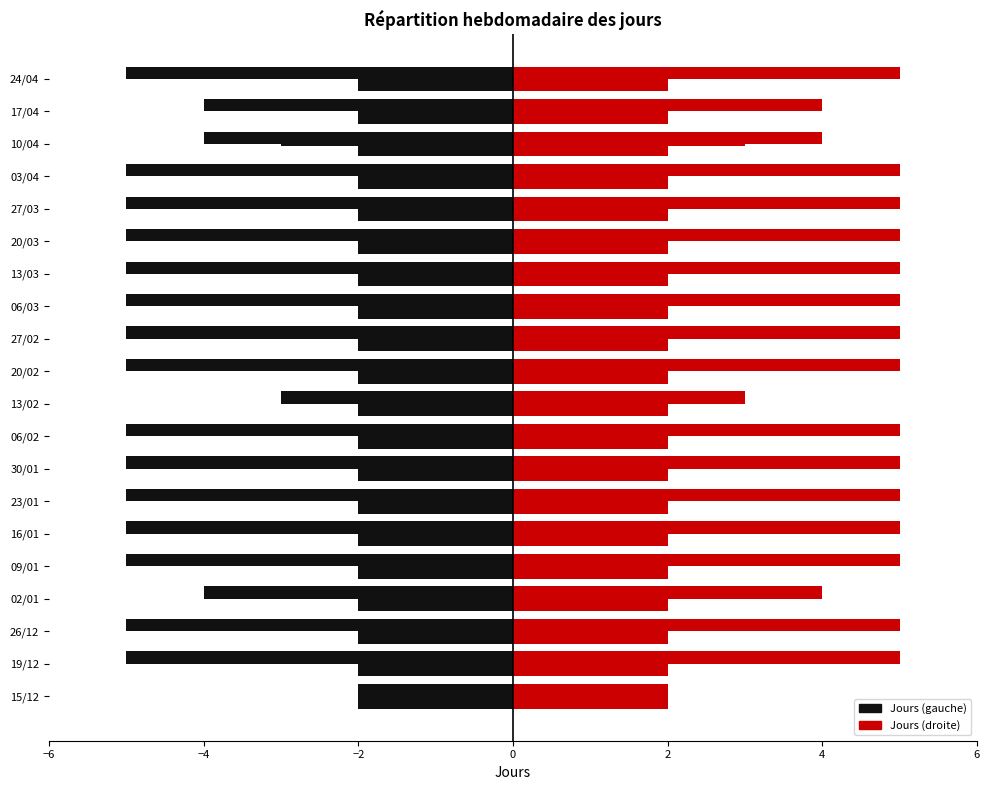

How many categories are shown in the chart?

20